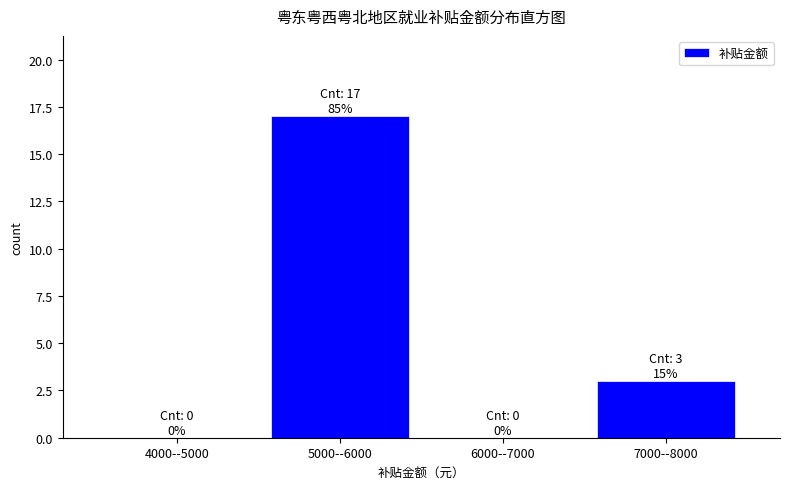

Reading left to right, transcribe all the data shown in this chart.

4000--5000=0	5000--6000=17	6000--7000=0	7000--8000=3